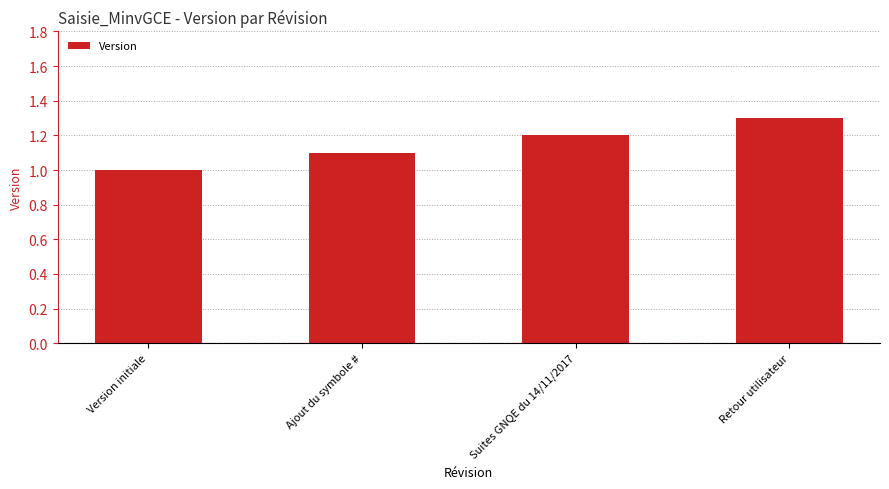

How many data points does each series have?

4